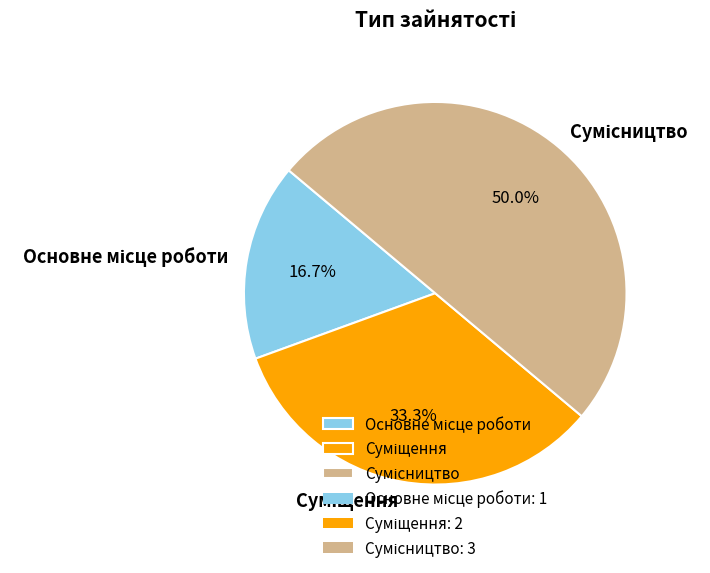

What portion of the pie excludes Суміщення?

66.7%